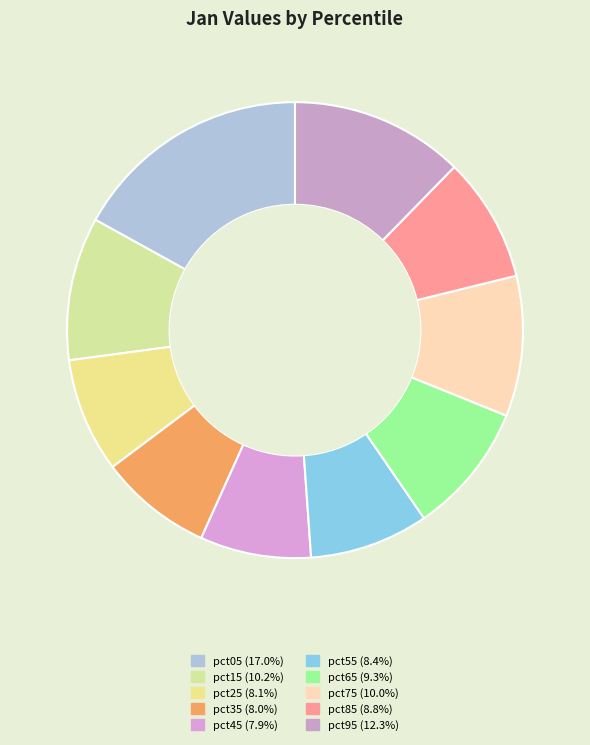

Count the number of slices in the pie.

10